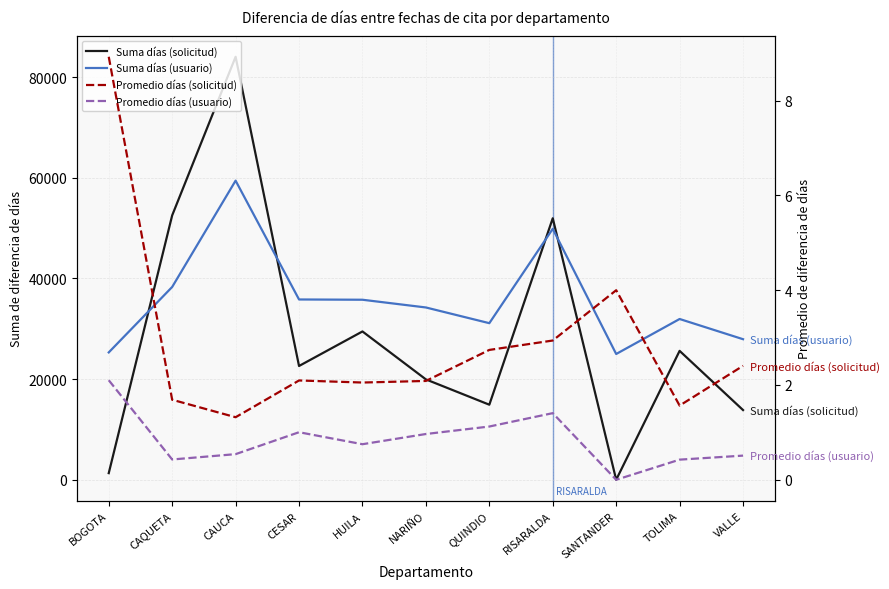

Which series has the largest total across all categories?

Suma días (usuario)